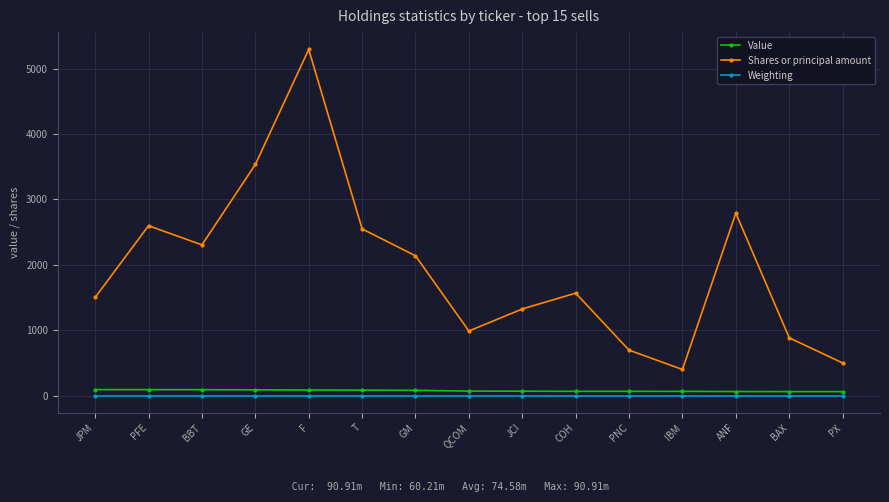

What position from the left is IBM?

12